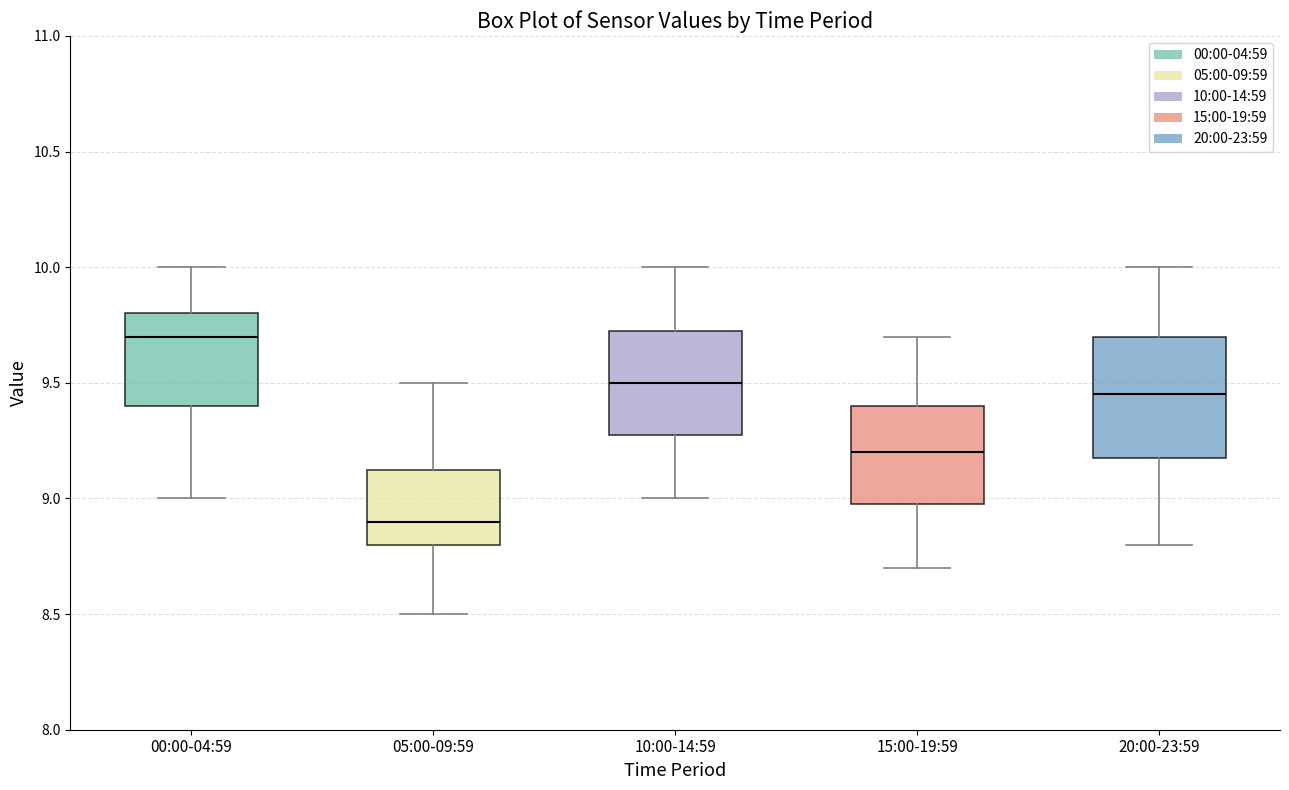

Reading left to right, transcribe this box plot: for each box, give where its median line is, the range the box spans, and where its two whiskers end, as read against the y-axis. The values are not printed on the chart, so give them approximately, as read against the axis.

00:00-04:59: median 9.70, box 9.40 to 9.80, whiskers 9.00 to 10.00
05:00-09:59: median 8.90, box 8.80 to 9.15, whiskers 8.50 to 9.50
10:00-14:59: median 9.50, box 9.30 to 9.75, whiskers 9.00 to 10.00
15:00-19:59: median 9.20, box 9.00 to 9.40, whiskers 8.70 to 9.70
20:00-23:59: median 9.45, box 9.20 to 9.70, whiskers 8.80 to 10.00